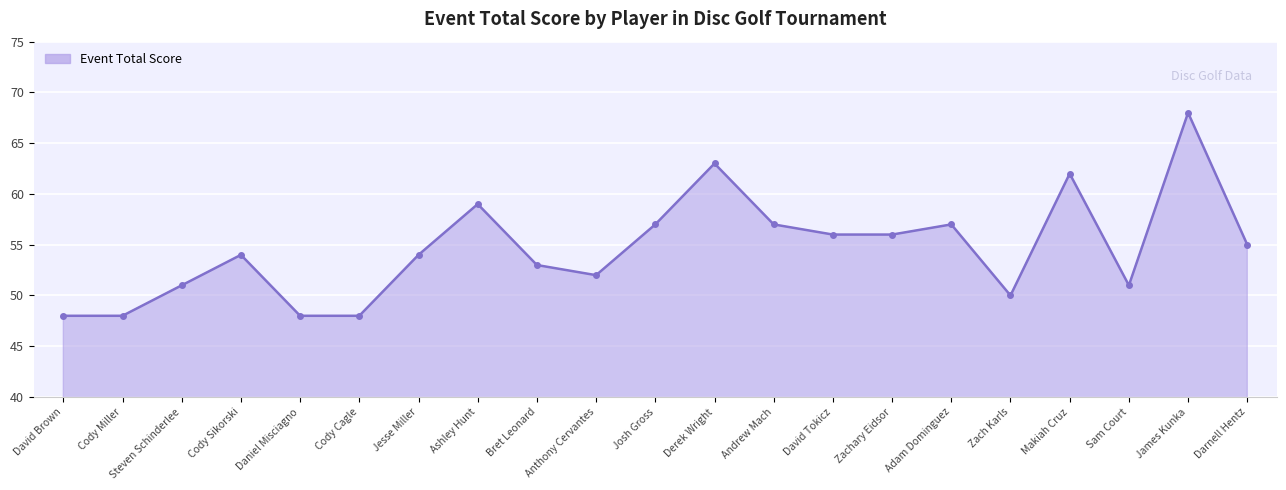

Is it true that the value at Daniel Misciagno is 17?

False